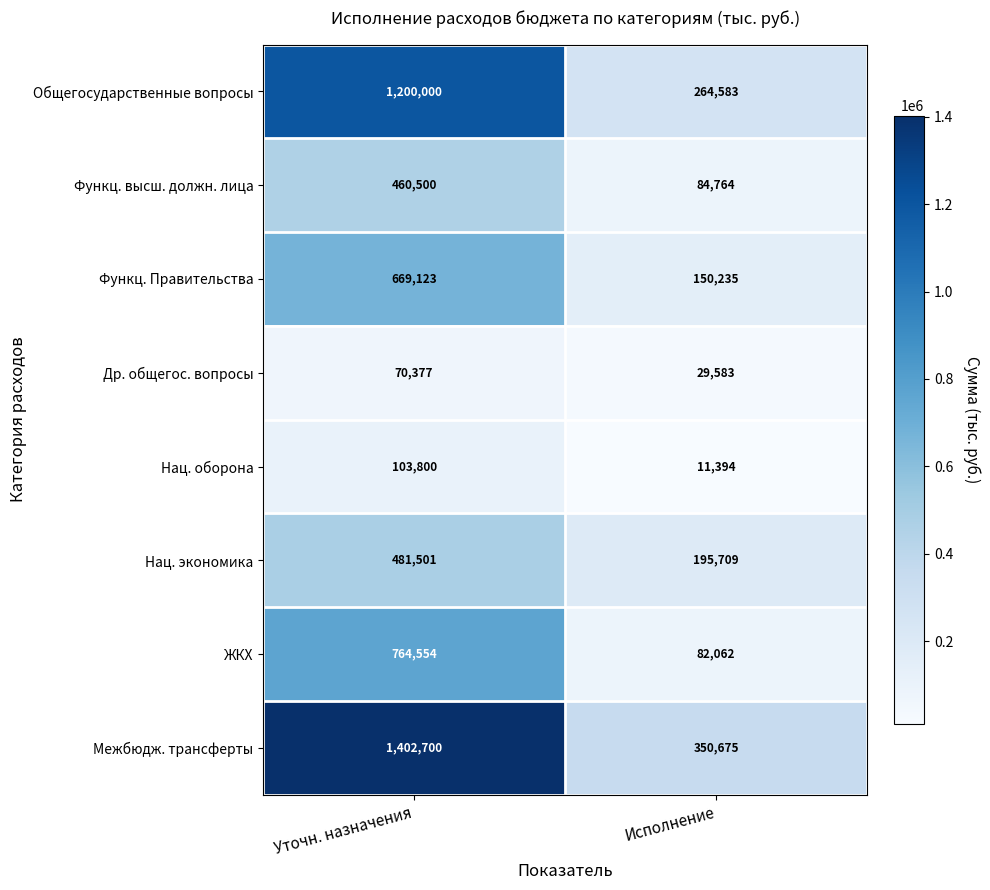

Between Уточн. назначения and Исполнение, which series saw the biggest shift?

Межбюдж. трансферты